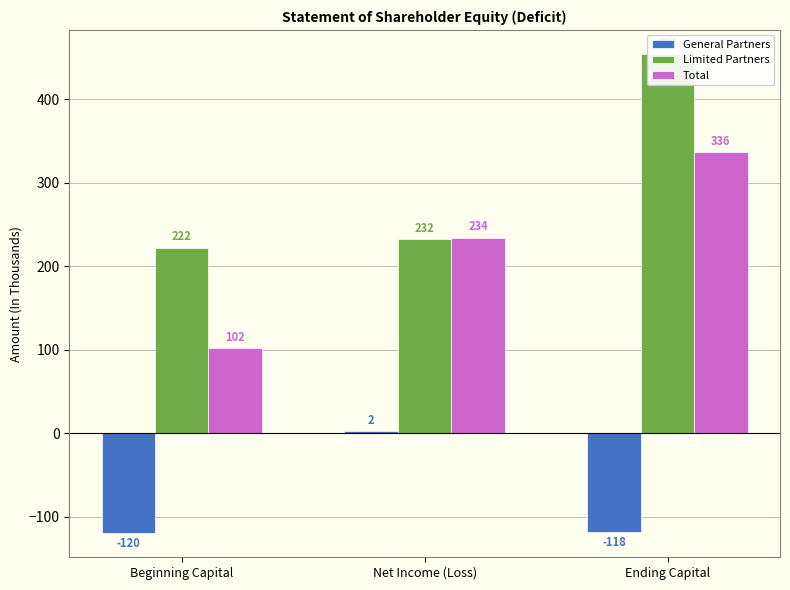

At which label does Limited Partners reach its peak?

Ending Capital